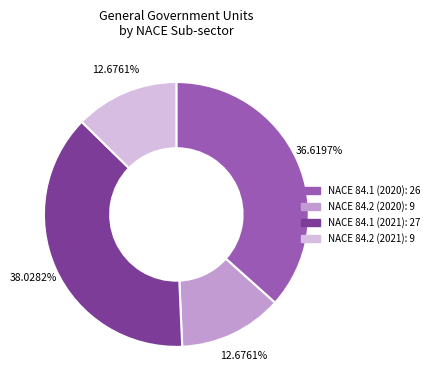

Is there a majority slice in this chart?

No